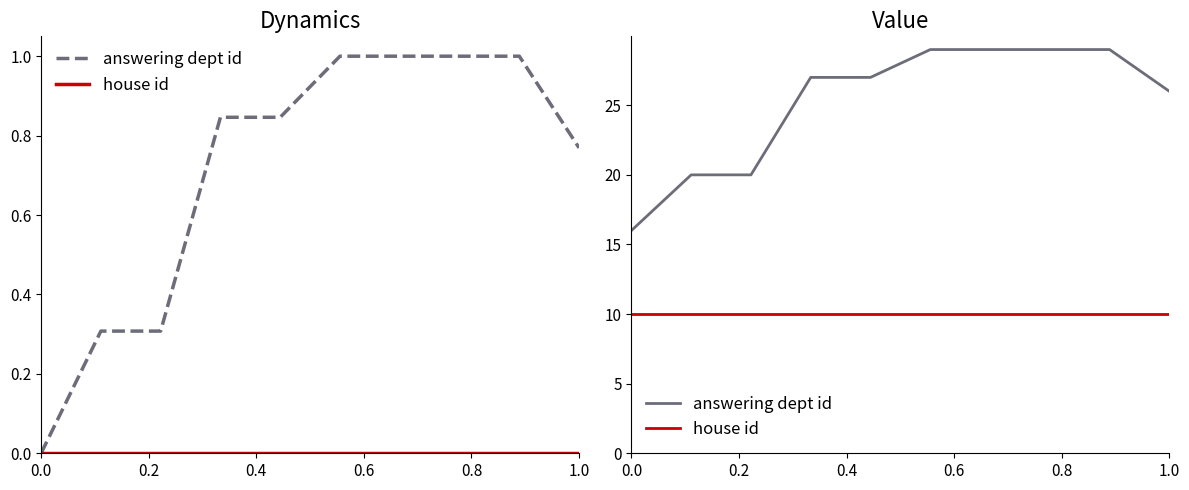

Is the value of house id at 0.2 greater than the value of answering dept id at 1.0?

No